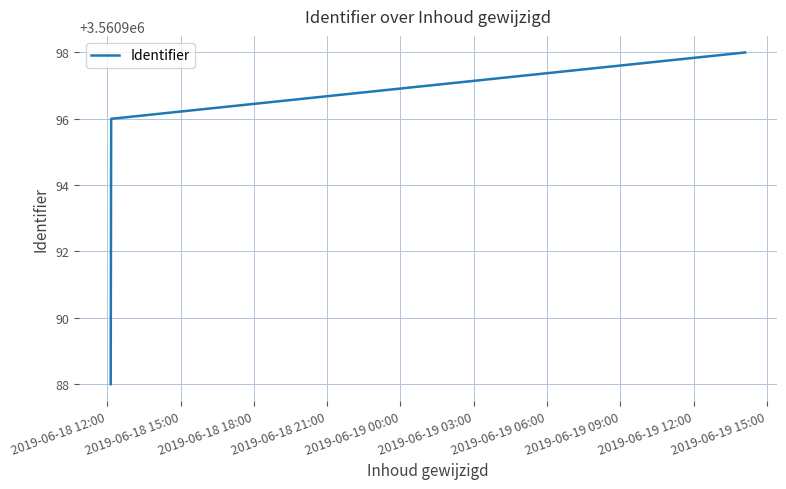

What is the smallest value displayed?

3560988